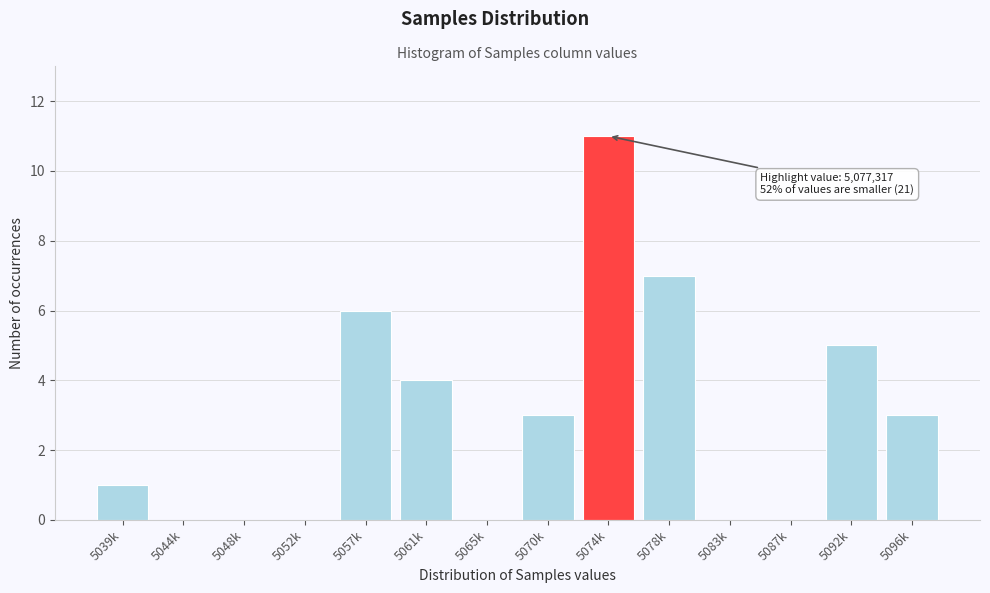

Reading right to left, what are all the values shown in this chart?

5096k=3	5092k=5	5087k=0	5083k=0	5078k=7	5074k=11	5070k=3	5065k=0	5061k=4	5057k=6	5052k=0	5048k=0	5044k=0	5039k=1